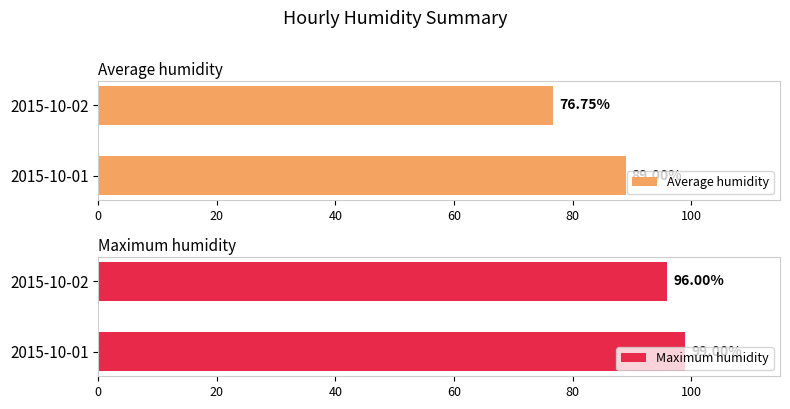

How many groups of bars are there?

2